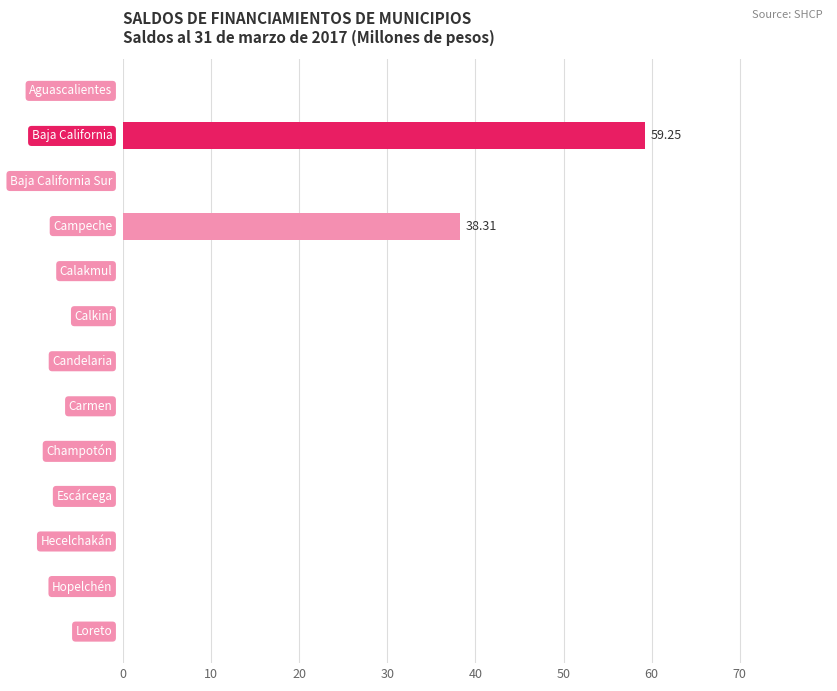

What is the sum of all values?

97.6